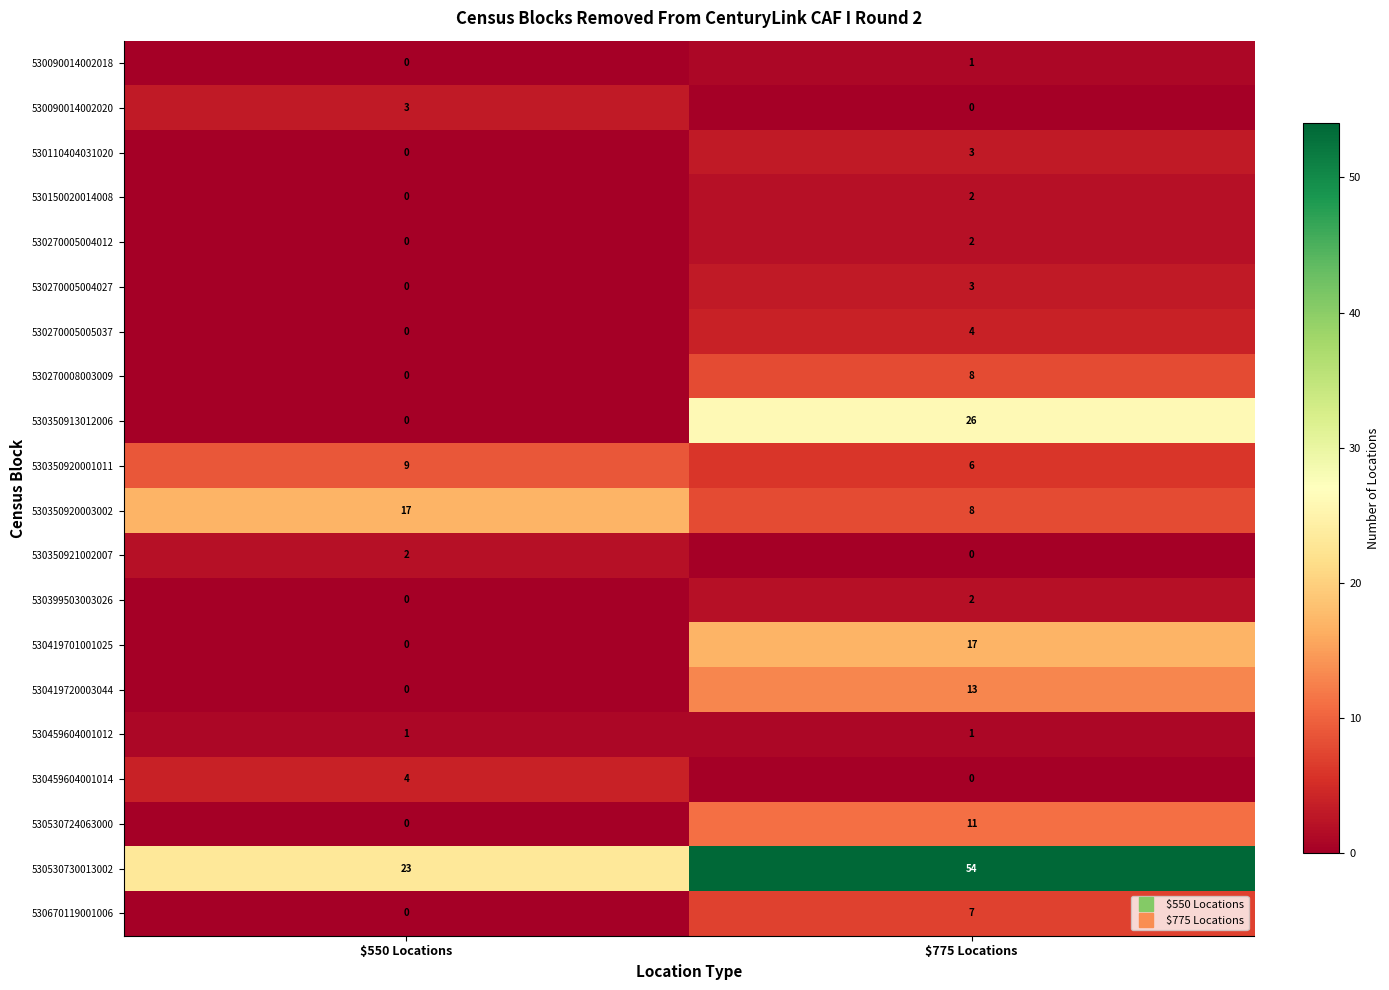

Which category has the lowest value in the 530459604001014 series?

$775 Locations